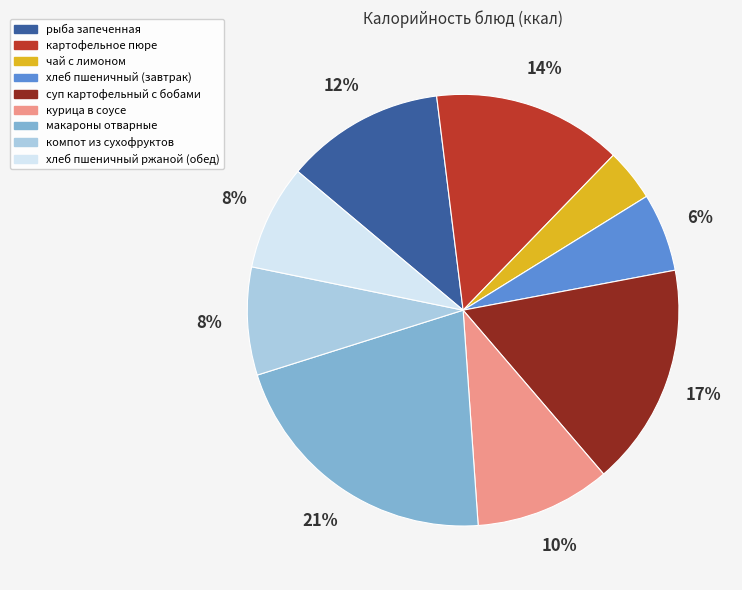

What is the ratio of the value at картофельное пюре to the value at рыба запеченная?

1.2